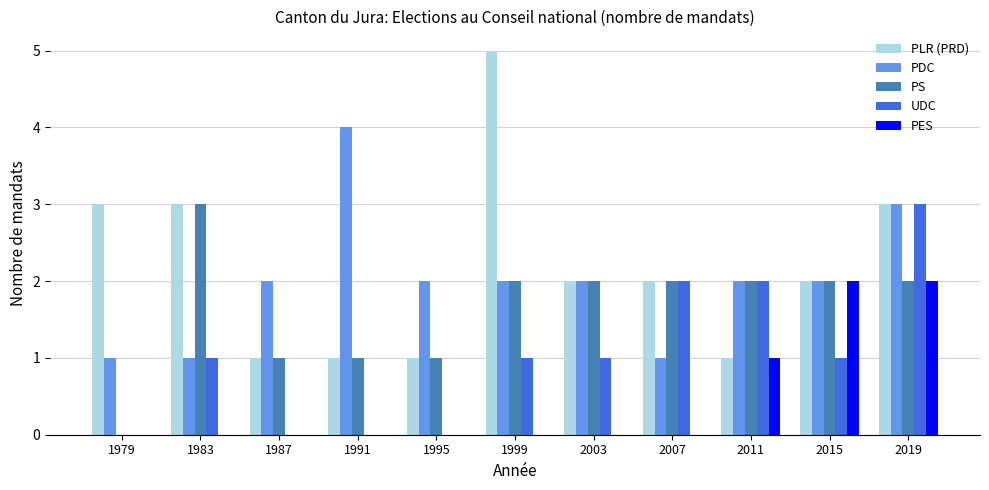

What is the total value across all series at 1995?

4